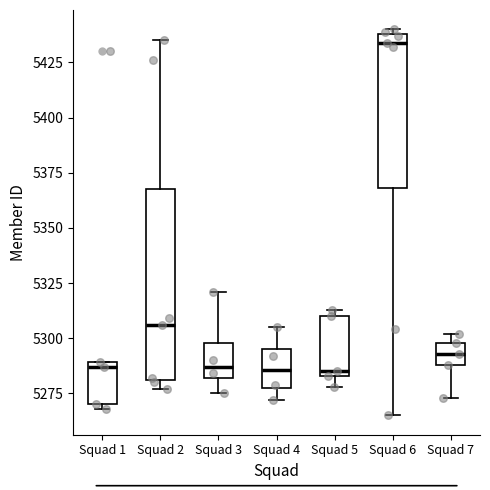

Where is the upper edge of the box for Squad 2 on the y-axis? The values are not printed on the chart, so give them approximately, as read against the axis.

5370